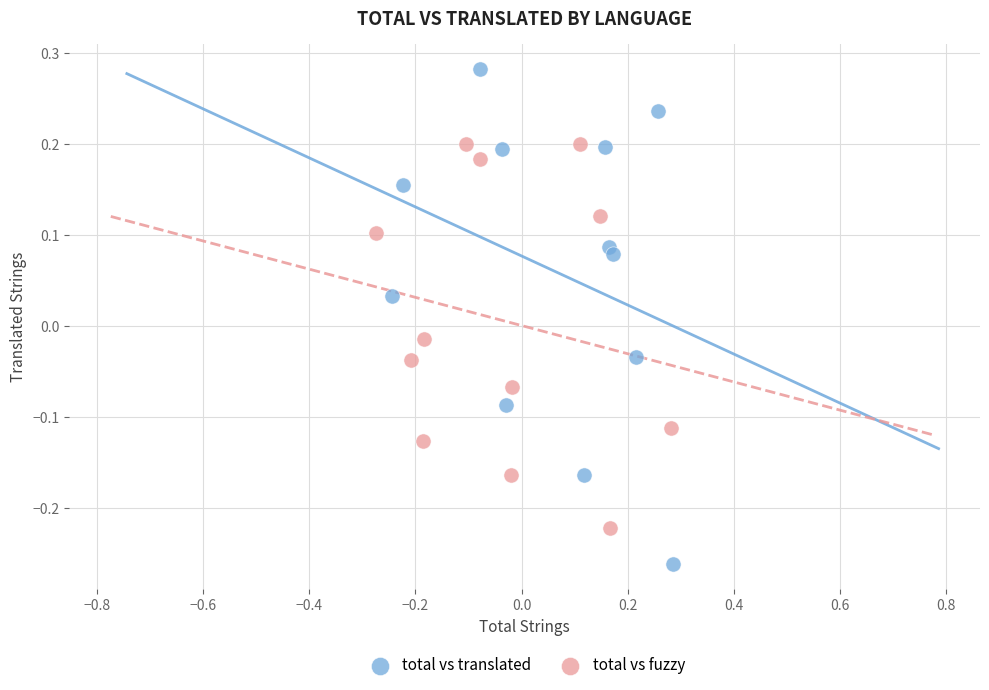

Which series reaches the minimum Y coordinate?

total vs translated